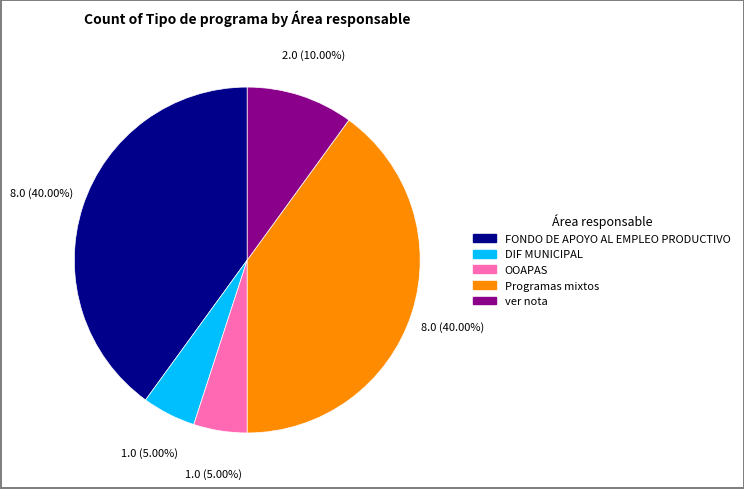

Between FONDO DE APOYO AL EMPLEO PRODUCTIVO and ver nota, which is larger?

FONDO DE APOYO AL EMPLEO PRODUCTIVO